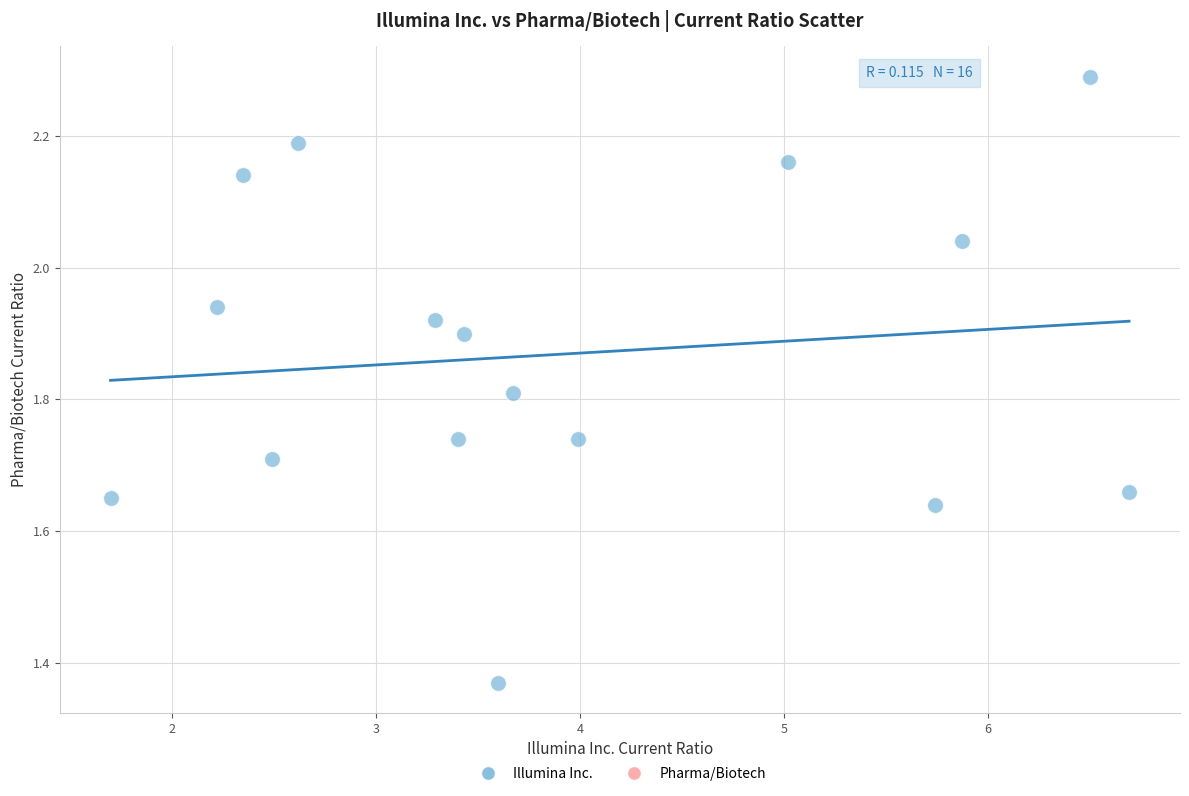

What is the range of Y values (max minus min)?

0.9